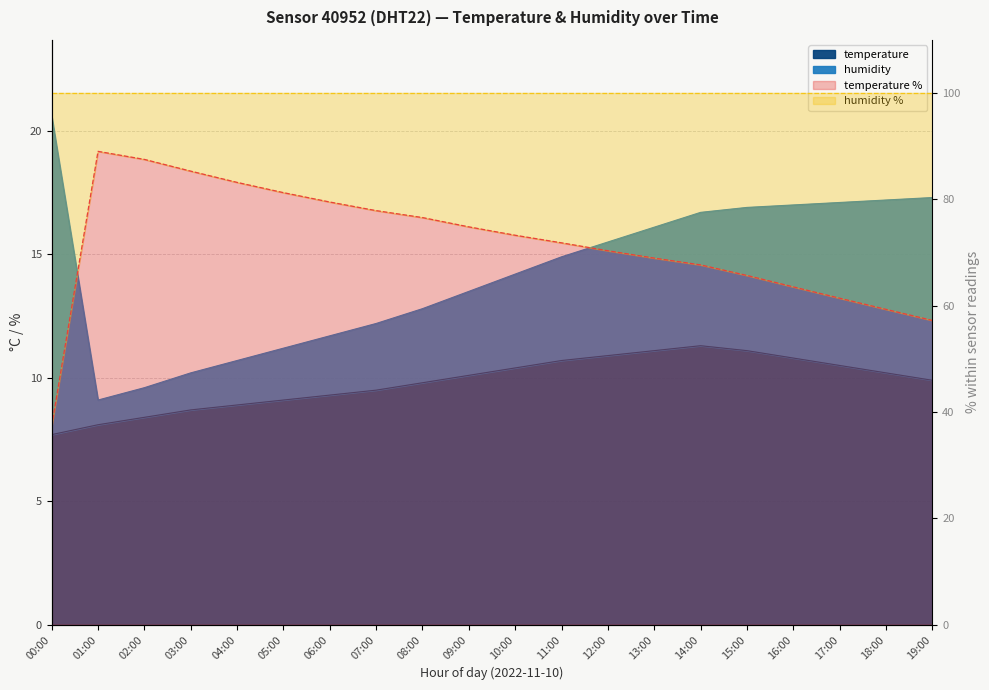

At which label does temperature reach its minimum?

00:00